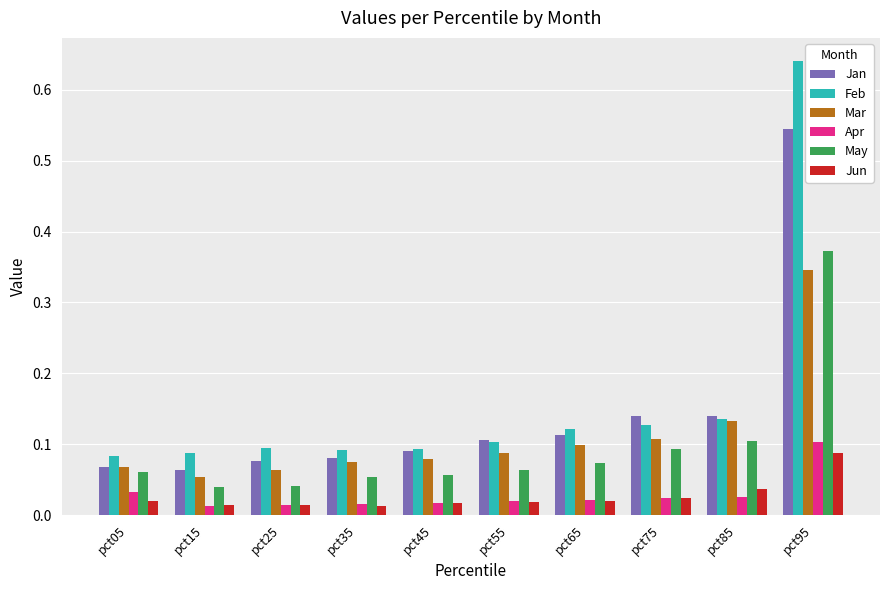

Is the value of Jan at pct25 greater than the value of May at pct75?

No